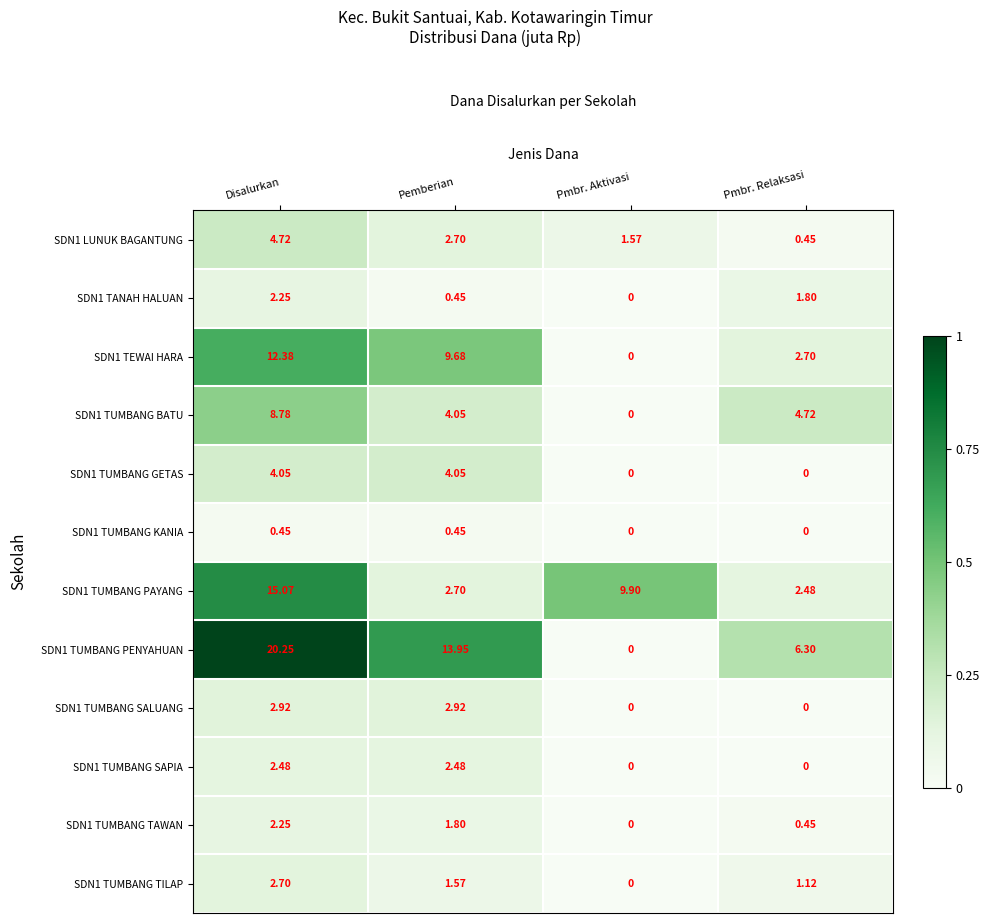

How many categories are shown in the chart?

4